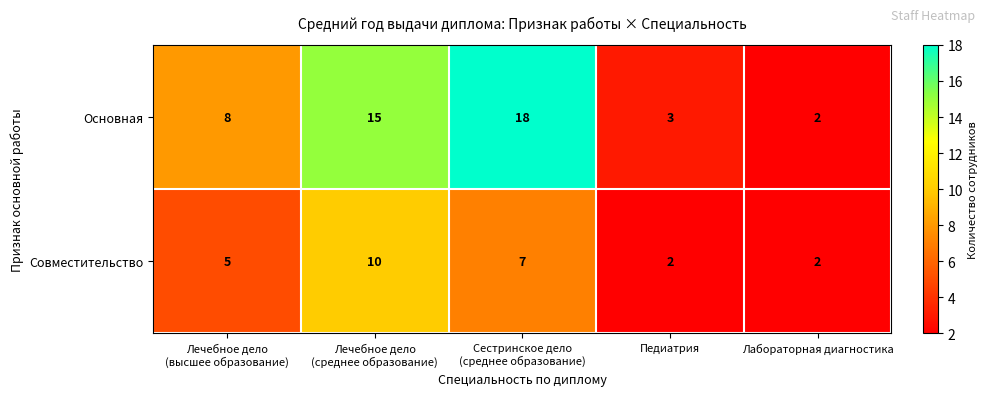

Which label corresponds to the largest value in the chart?

Сестринское дело
(среднее образование)